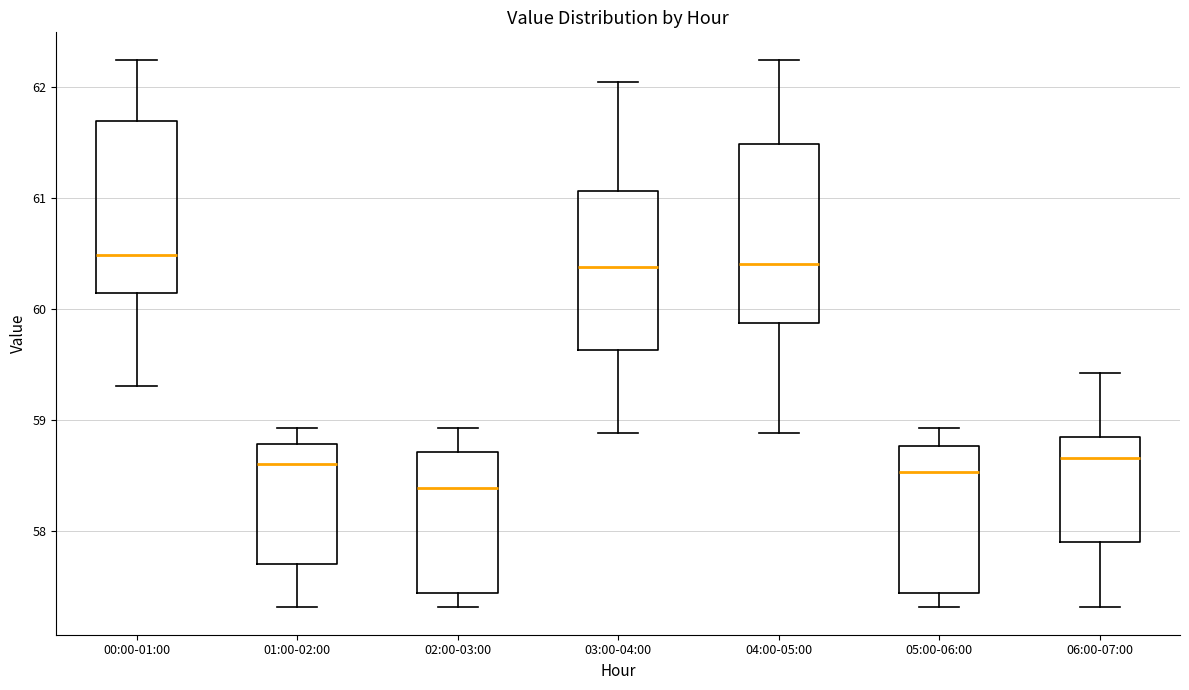

Reading left to right, read every box against the y-axis: the position of its median line, the range the box covers, and the ends of its whiskers. The values are not printed on the chart, so give them approximately, as read against the axis.

00:00-01:00: median 60.5, box 60.2 to 61.7, whiskers 59.3 to 62.3
01:00-02:00: median 58.6, box 57.7 to 58.8, whiskers 57.3 to 58.9
02:00-03:00: median 58.4, box 57.4 to 58.7, whiskers 57.3 to 58.9
03:00-04:00: median 60.4, box 59.6 to 61.1, whiskers 58.9 to 62.1
04:00-05:00: median 60.4, box 59.9 to 61.5, whiskers 58.9 to 62.3
05:00-06:00: median 58.5, box 57.4 to 58.8, whiskers 57.3 to 58.9
06:00-07:00: median 58.7, box 57.9 to 58.8, whiskers 57.3 to 59.4